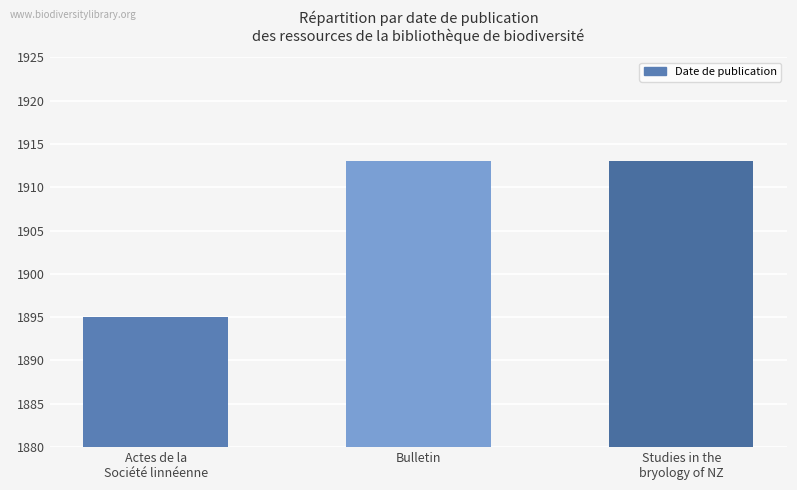

Count the values in the range 1895 to 1913.

3